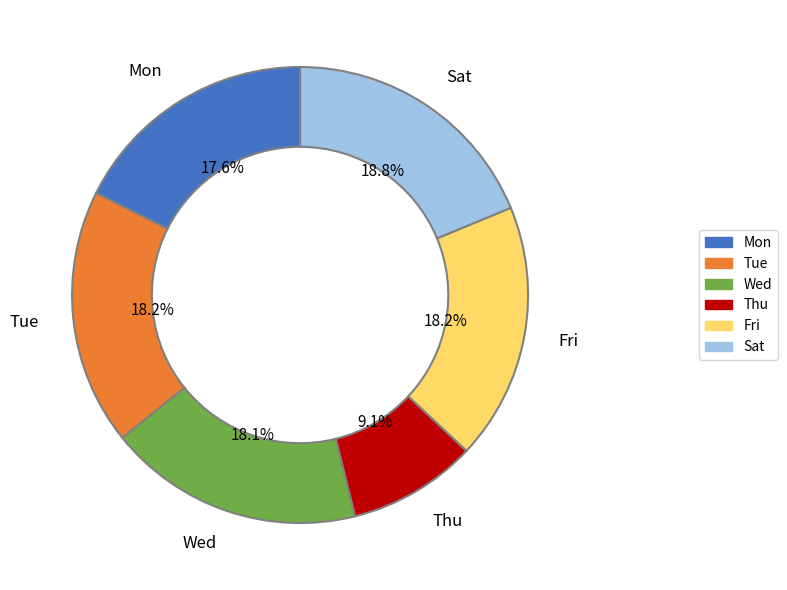

How many segments does this pie chart have?

6